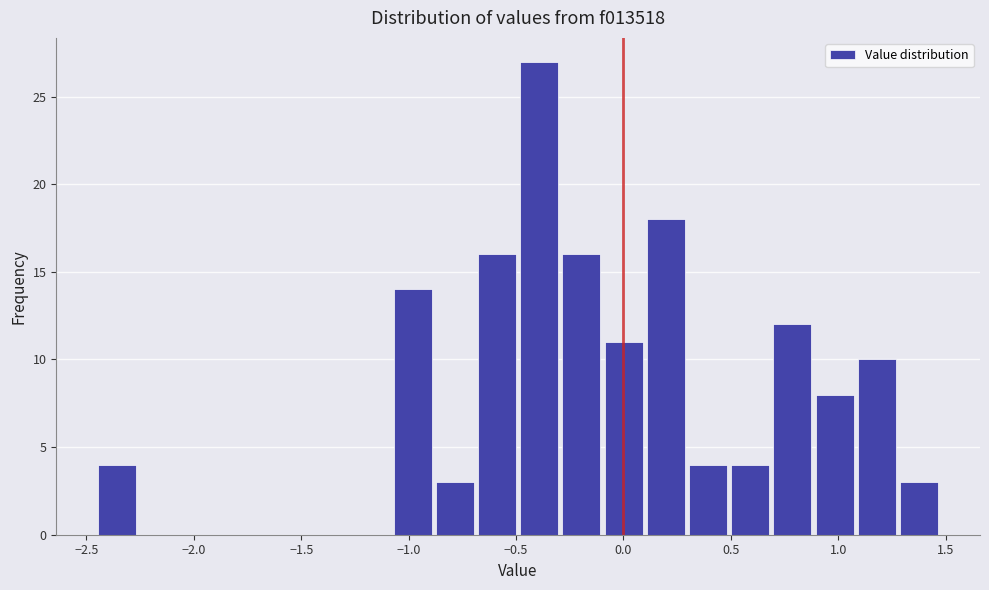

Read against the x-axis, roughly where is the centre of the tallest bar?

-0.40